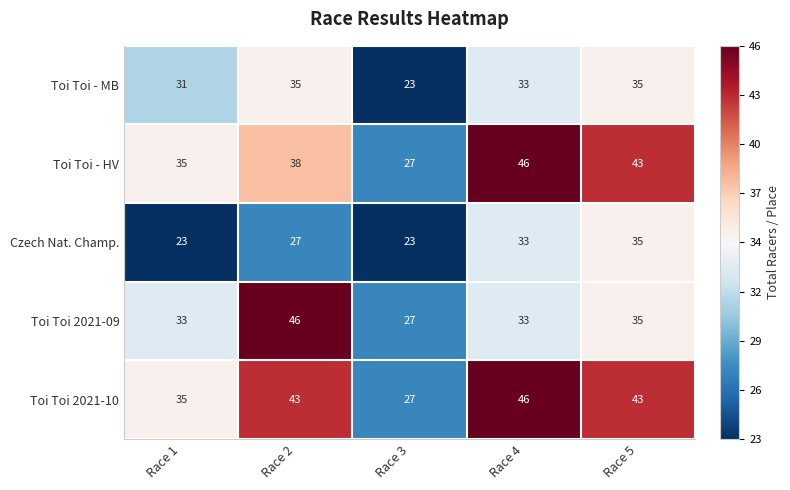

What is the difference between the highest and lowest values at Race 5?

8